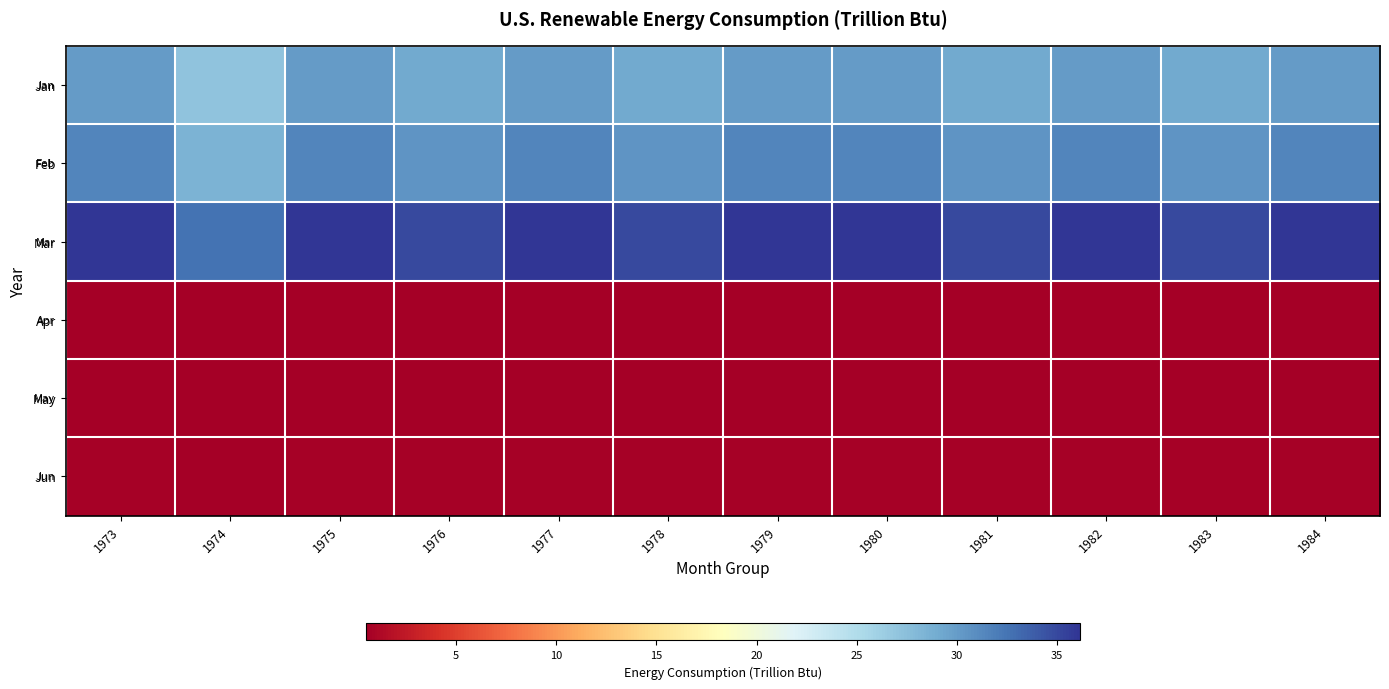

Which series has the widest spread of values?

Mar